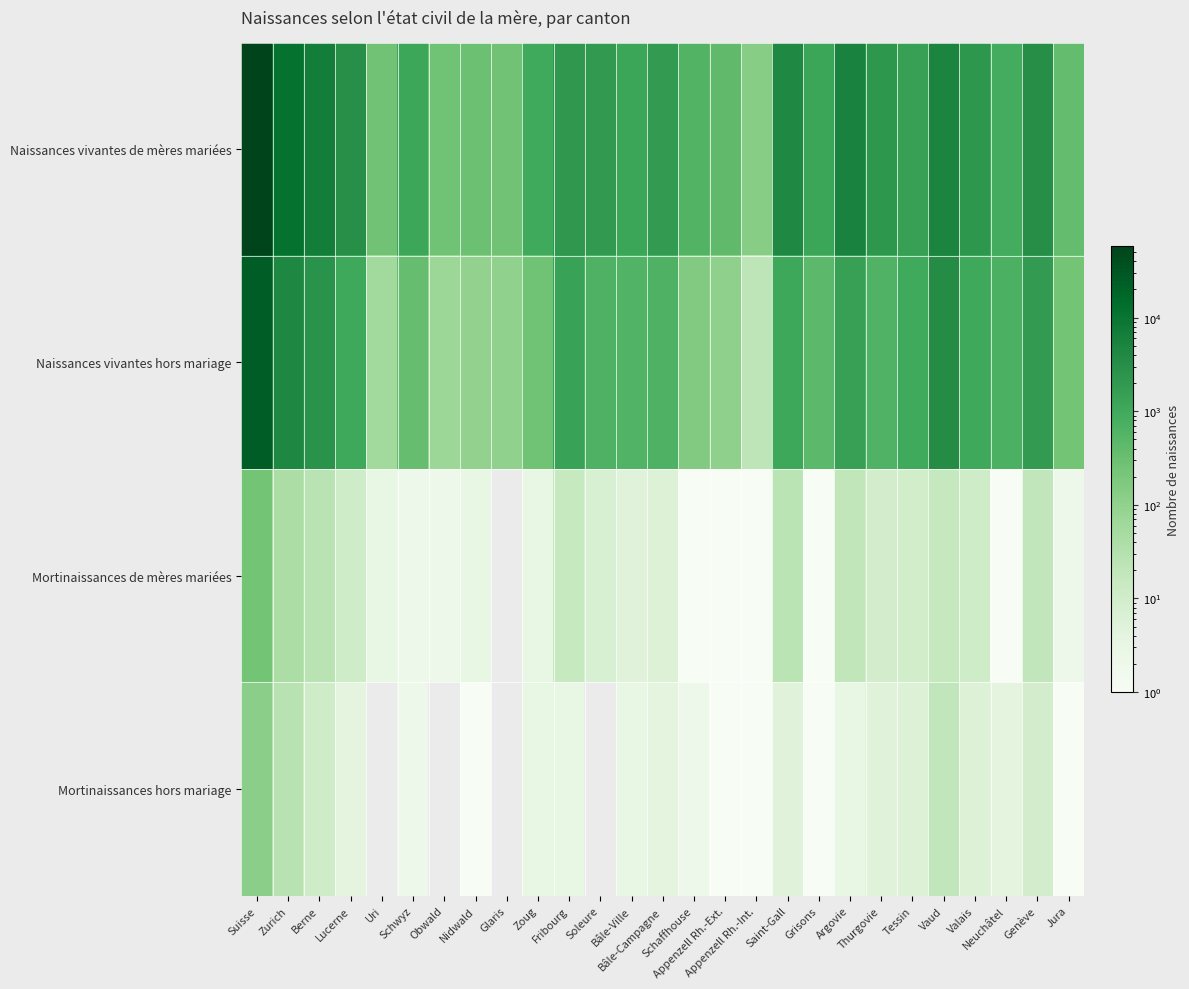

At which category is the sum across all series the highest?

Suisse